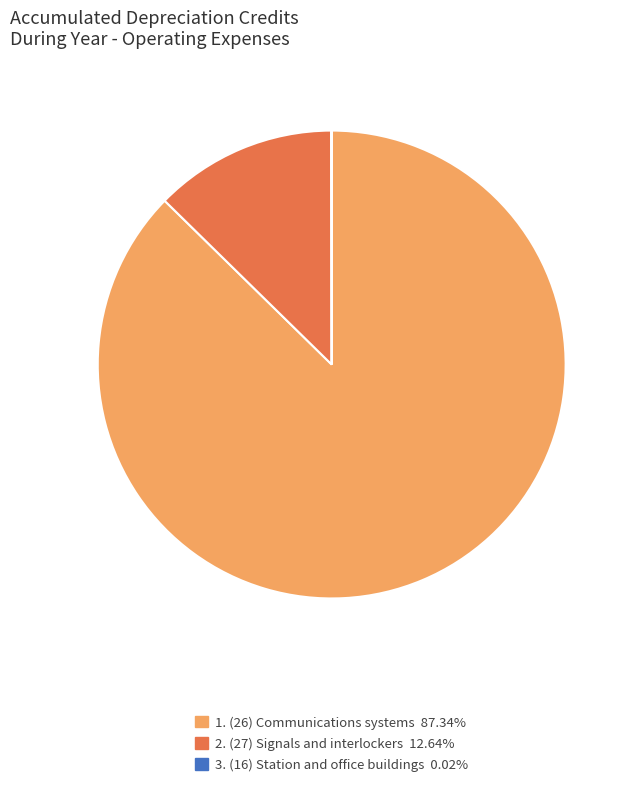

Is there any slice that represents more than half of the pie?

Yes